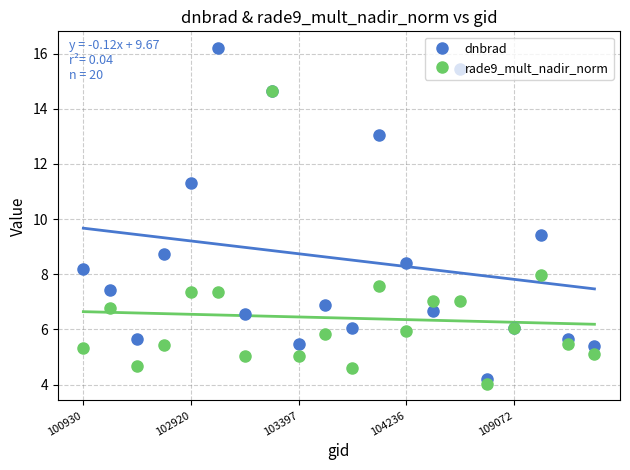

How many data points in rade9_mult_nadir_norm are less than 5?

3